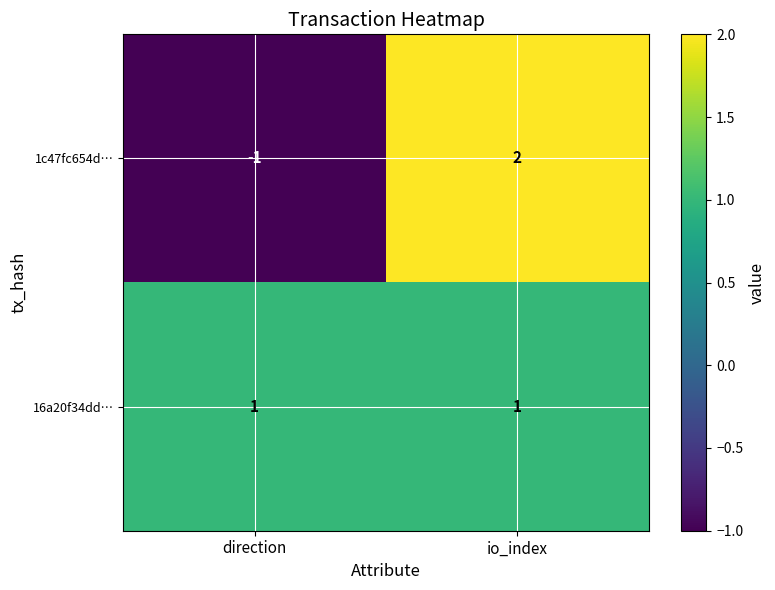

Where is 1c47fc654d… nearest to the value 0?

direction